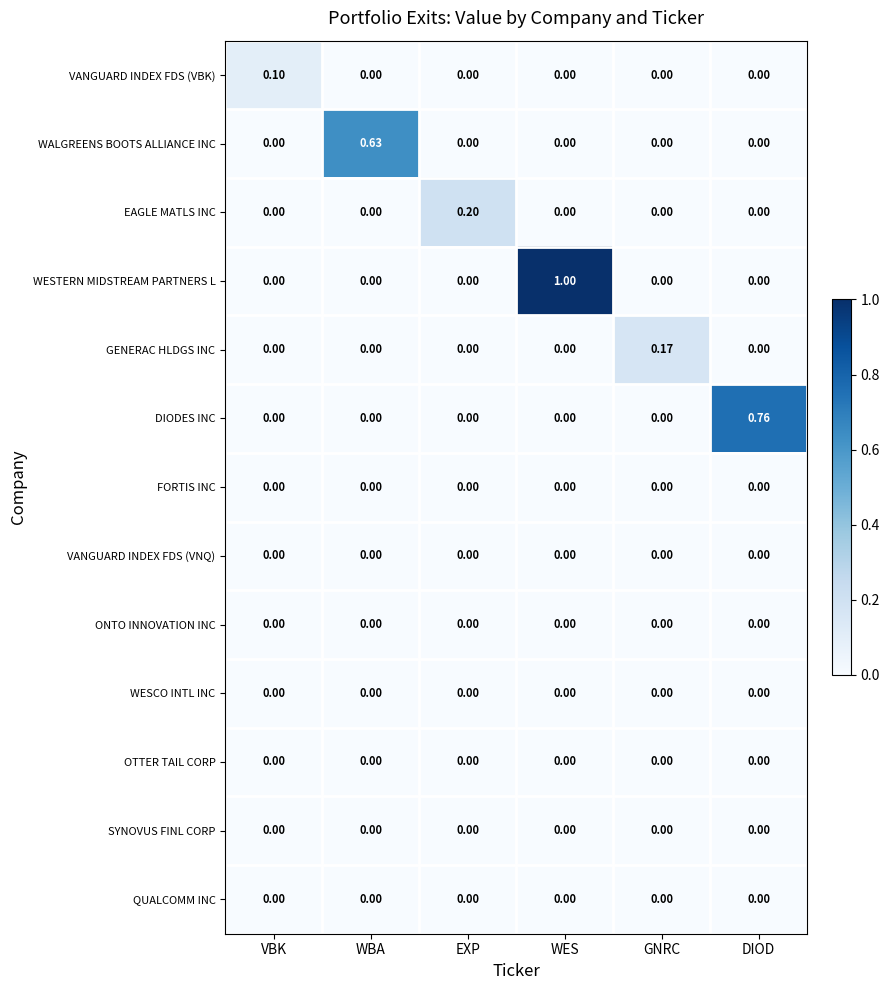

At which category does the chart reach its peak across all series?

WES